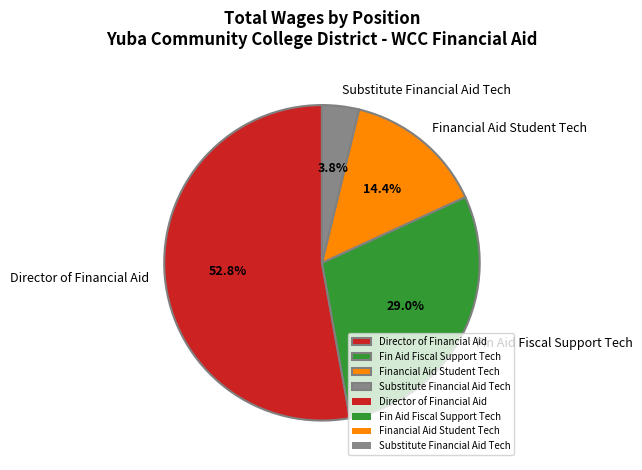

Between Financial Aid Student Tech and Fin Aid Fiscal Support Tech, which is larger?

Fin Aid Fiscal Support Tech